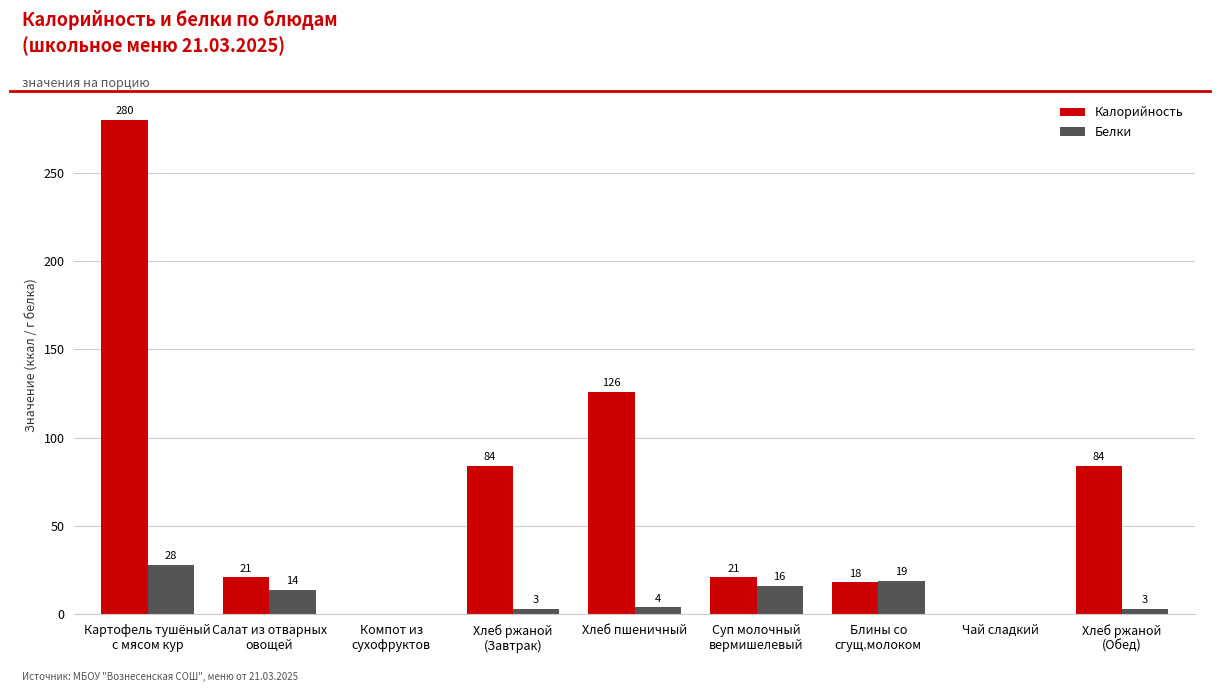

What value does the Калорийность series have at Хлеб ржаной
(Обед)?

84